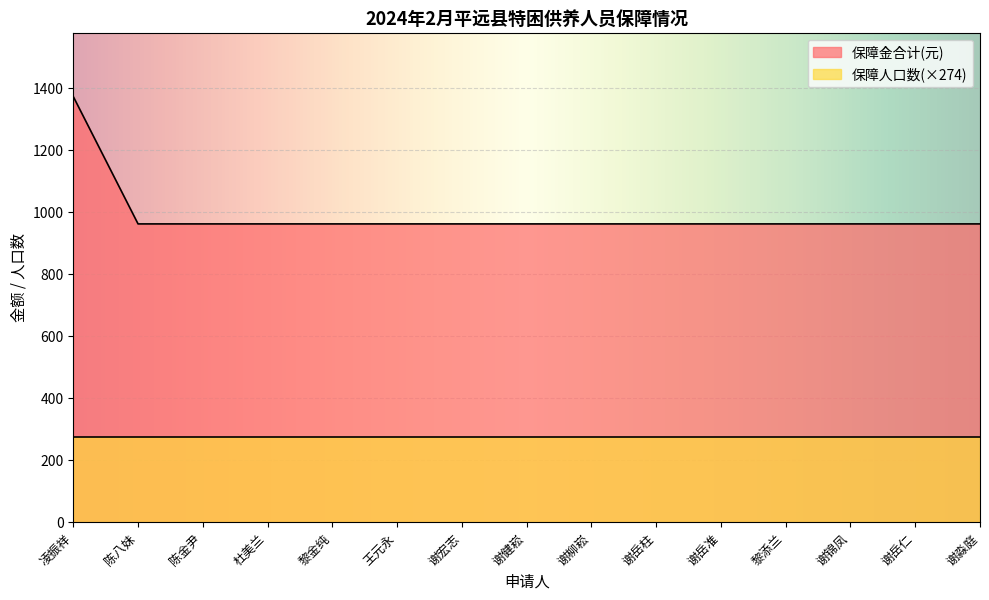

Rank the categories by value from highest to lowest.

凌振祥, 陈八妹, 陈金尹, 杜美兰, 黎金纯, 王元永, 谢宏志, 谢健崧, 谢柳崧, 谢岳柱, 谢岳准, 黎添兰, 谢锦凤, 谢岳仁, 谢淼庭